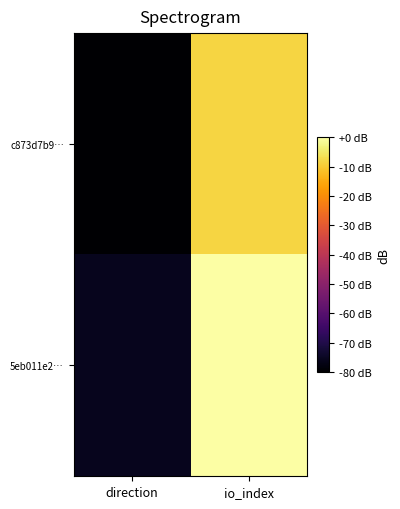

What is the total value across all series at io_index?

-8.4